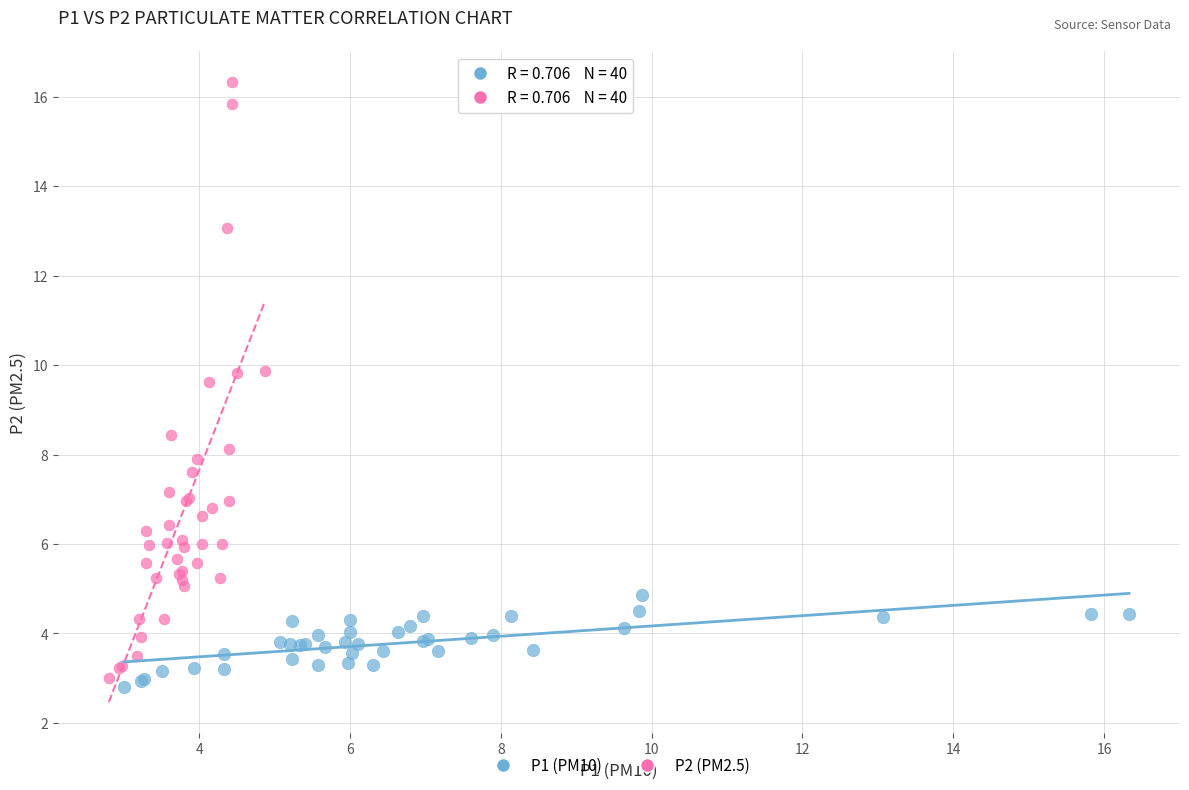

Which series contains the lowest Y value?

P1 (PM10)